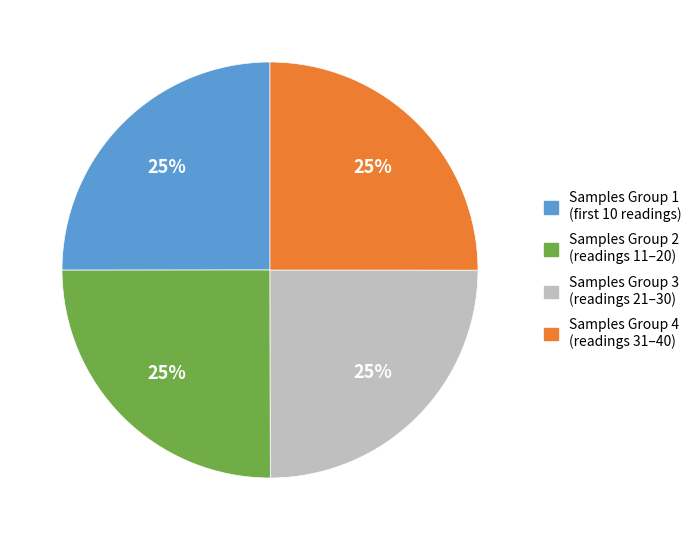

What percentage is the Samples Group 2 (readings 11–20) slice, to the nearest percent?

25%